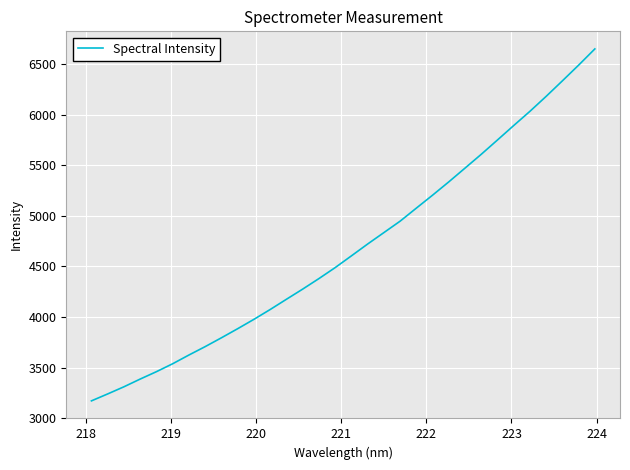

Does the chart display data point markers on the line(s)?

No